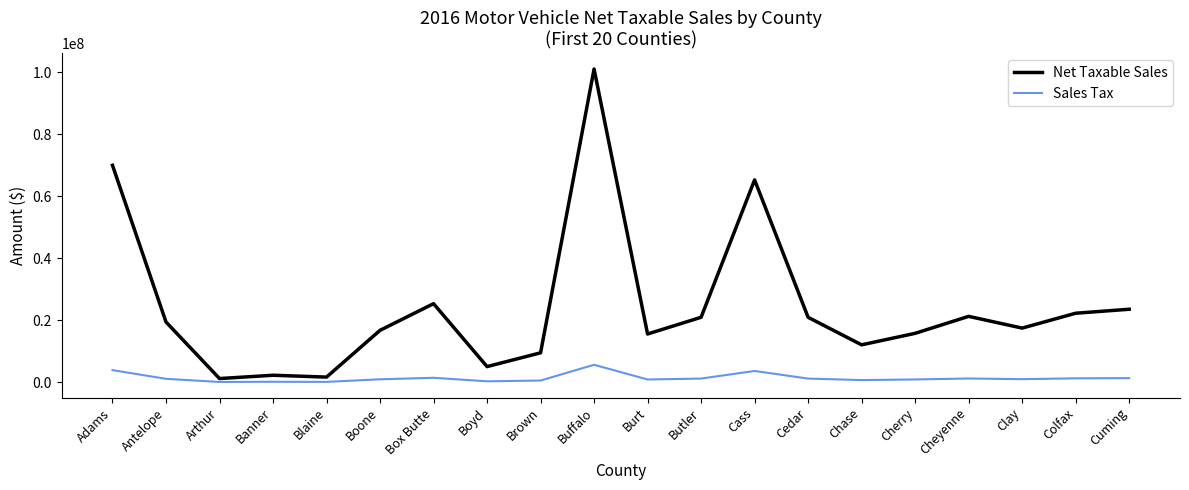

Where is Net Taxable Sales nearest to the value 51068542?

Cass